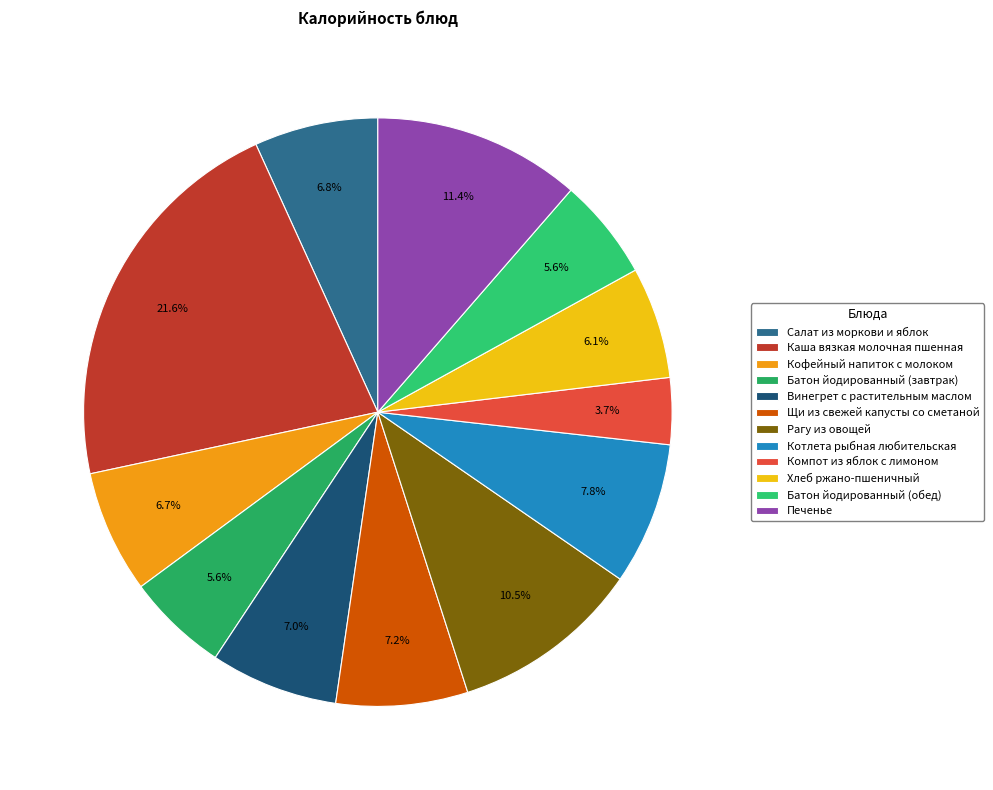

How many slices are in this pie chart?

12